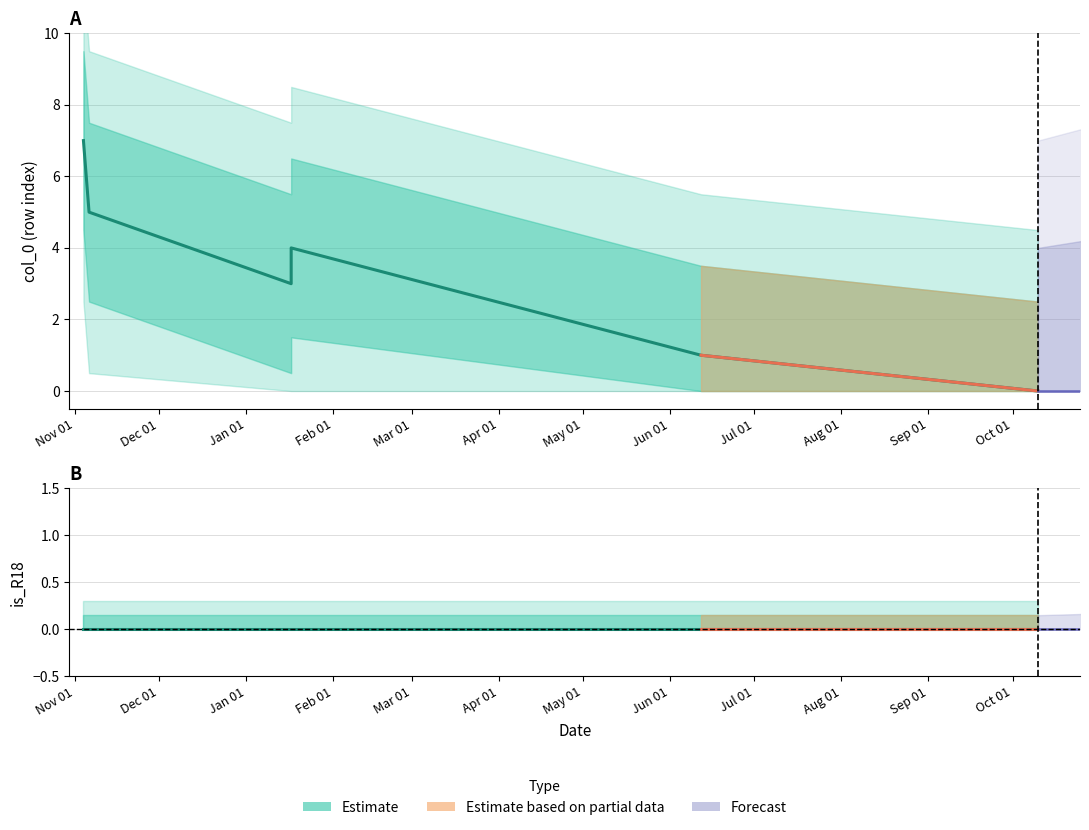

List the labels in order of is_R18 (Estimate) value, smallest first.

Nov 01, Dec 01, Jan 01, Feb 01, Mar 01, Apr 01, May 01